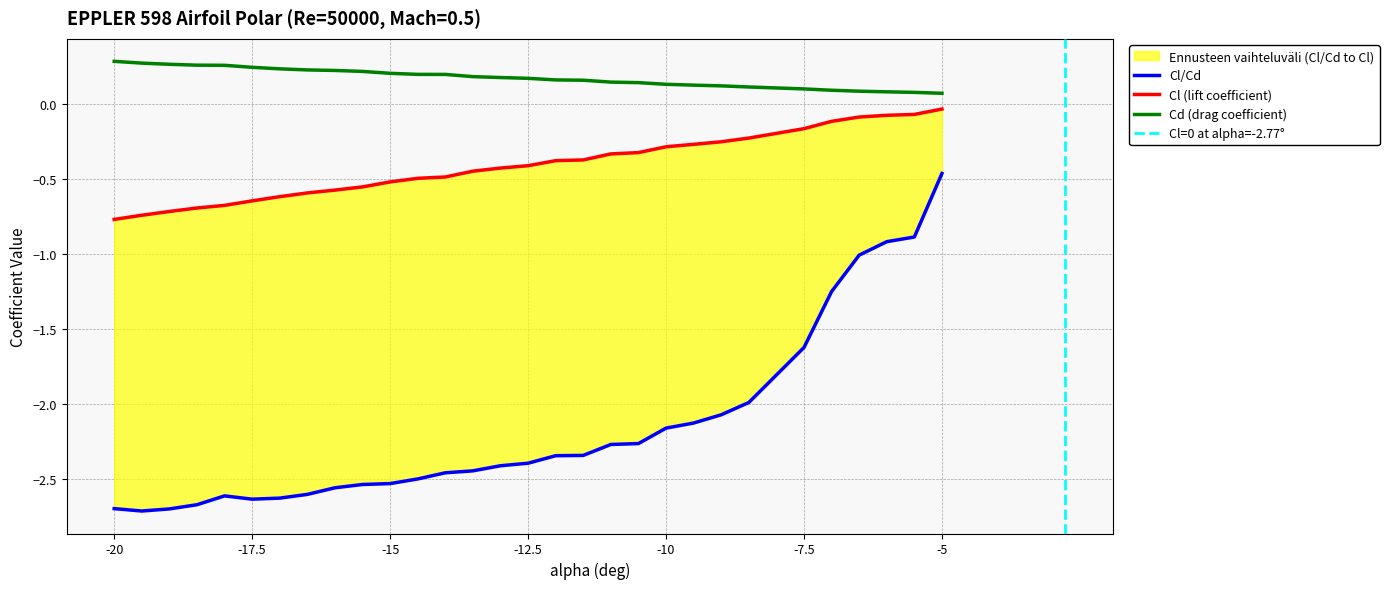

Rank the series at -19.5 from lowest to highest value.

Cl/Cd, Cl (lift coefficient), Cd (drag coefficient)